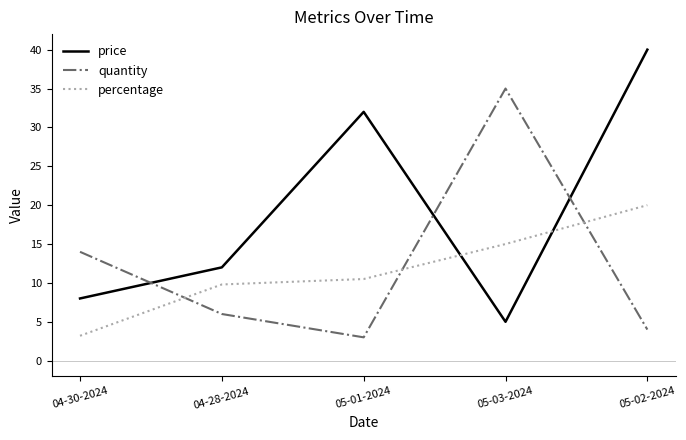

At which category does quantity reach its first local peak?

05-03-2024